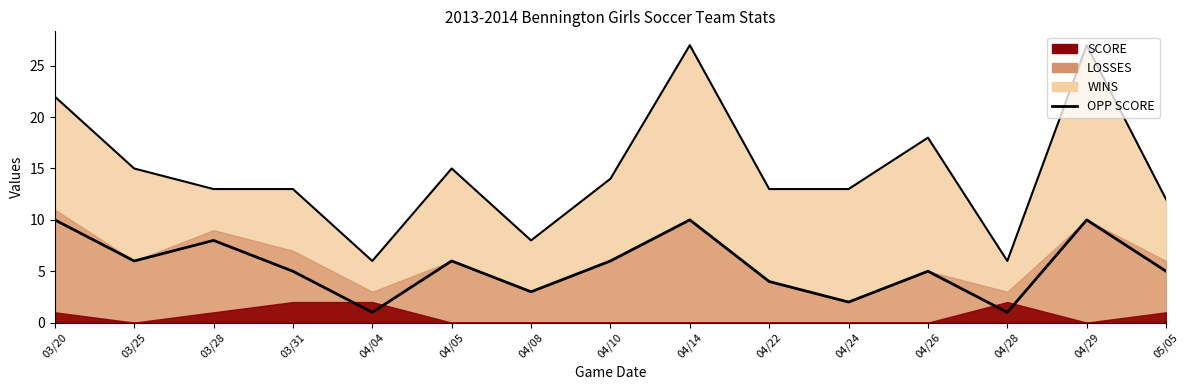

How many values exceed 5?

7